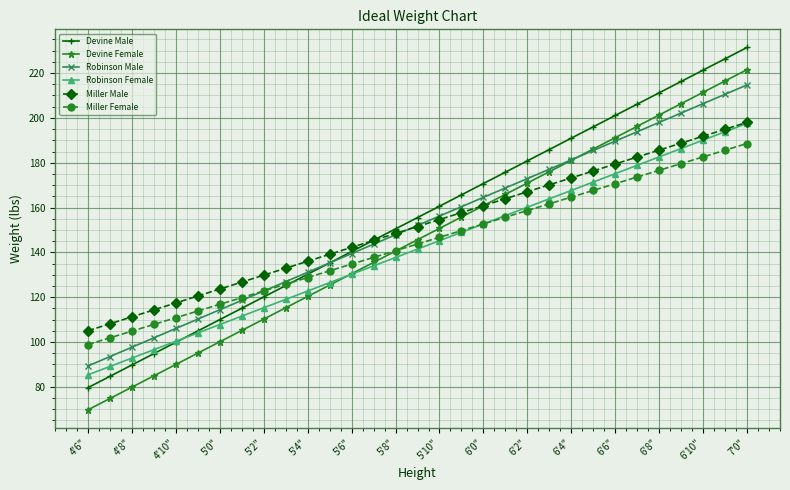

What is the value of the Robinson Male point at the 30th from the left?

210.5